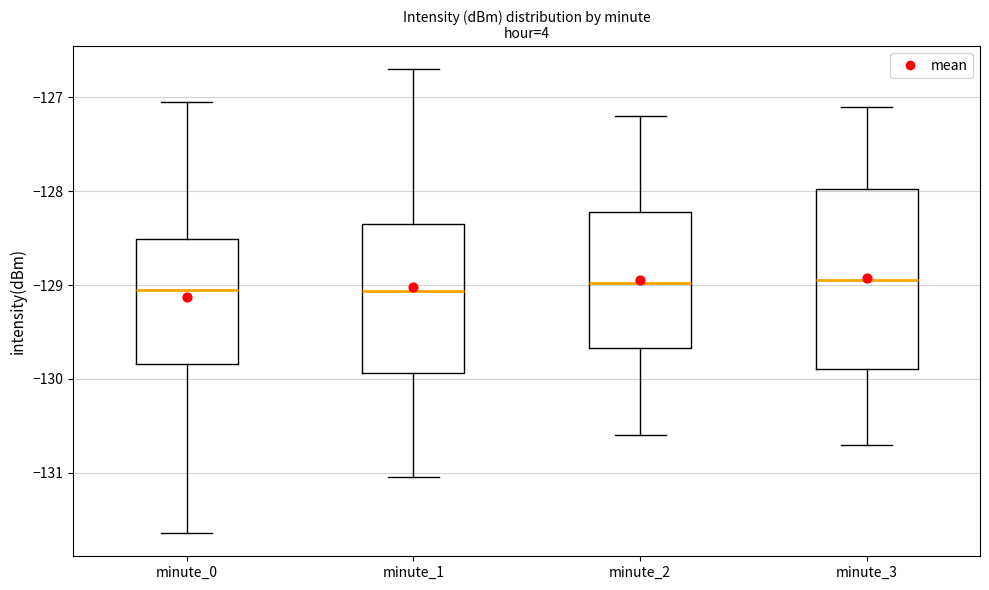

Where does the upper whisker of the box for minute_1 end on the y-axis? The values are not printed on the chart, so give them approximately, as read against the axis.

-126.7